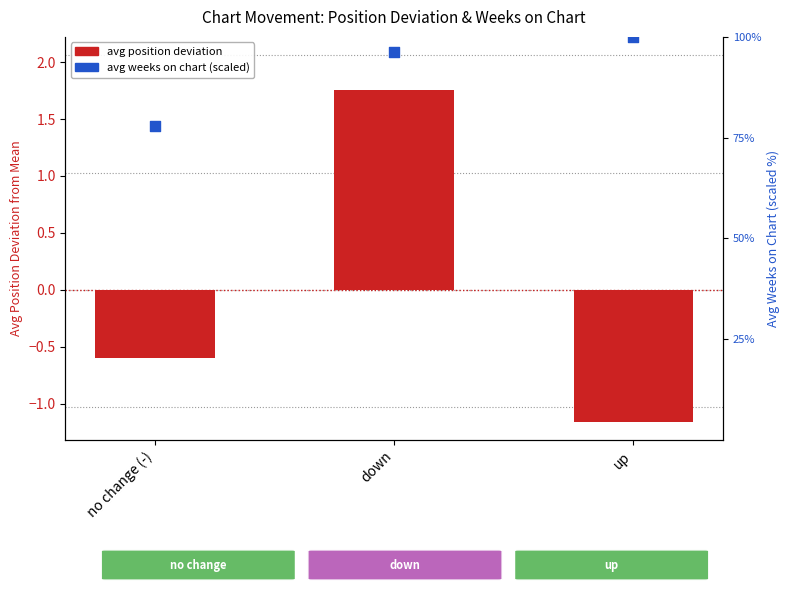

Is the value of avg weeks on chart (percentile) at down greater than the value of avg position deviation at up?

Yes